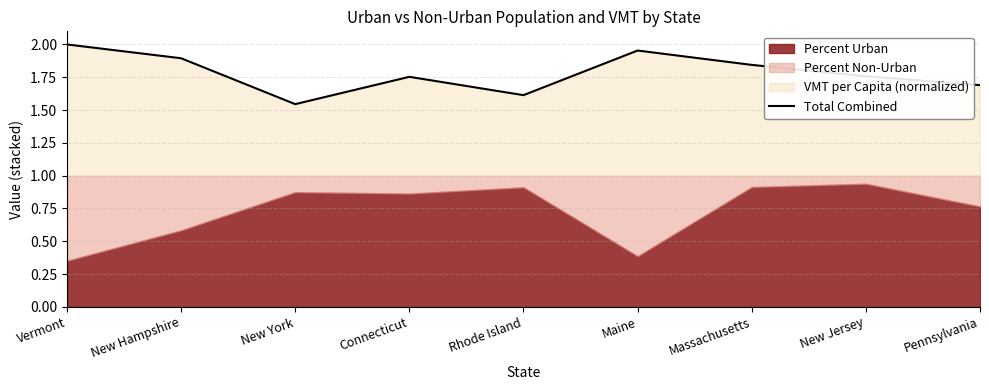

How many values are between 1 and 2?

9